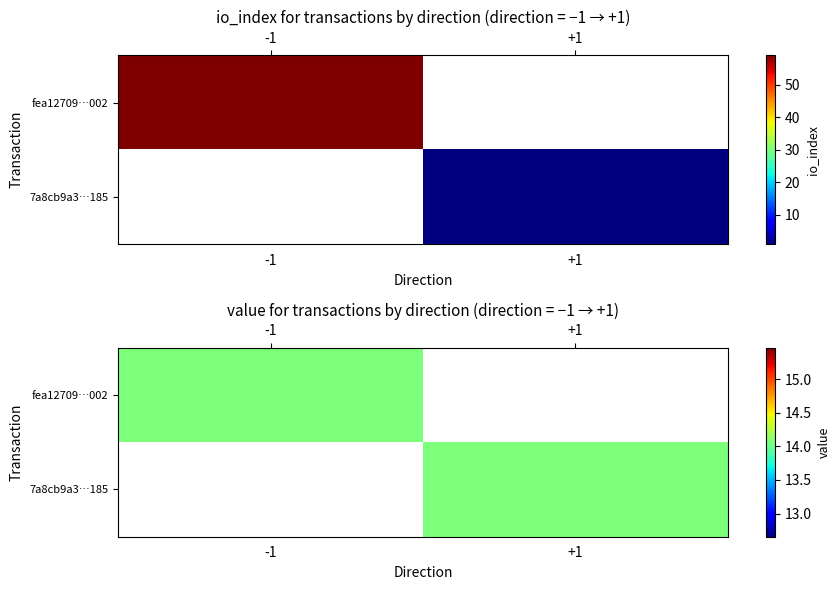

Between direction and io_index, which series saw the biggest shift?

fea12709fa0ccc7fc6e7f6a2e460ec60aa0f002